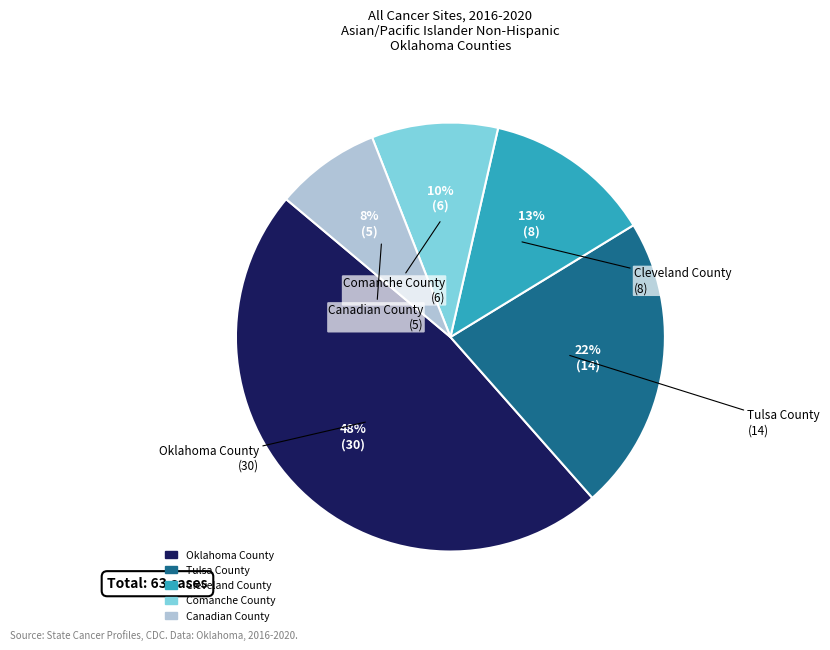

Which category has the biggest portion of the pie?

Oklahoma County